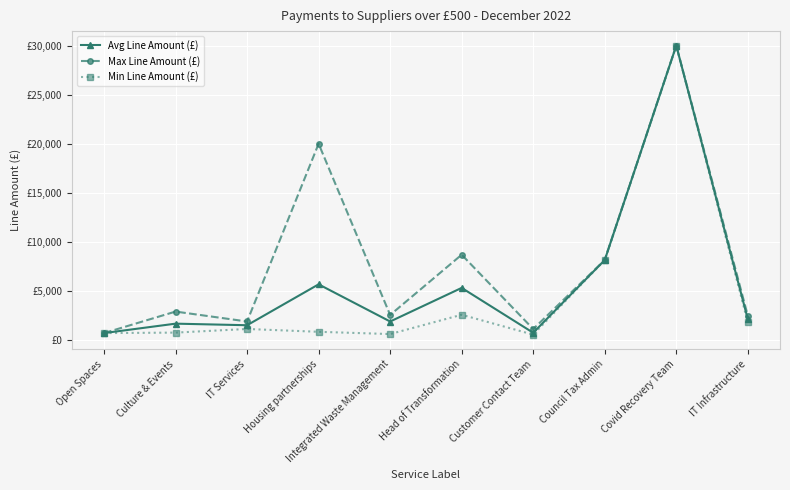

Does the chart have visible grid lines?

Yes